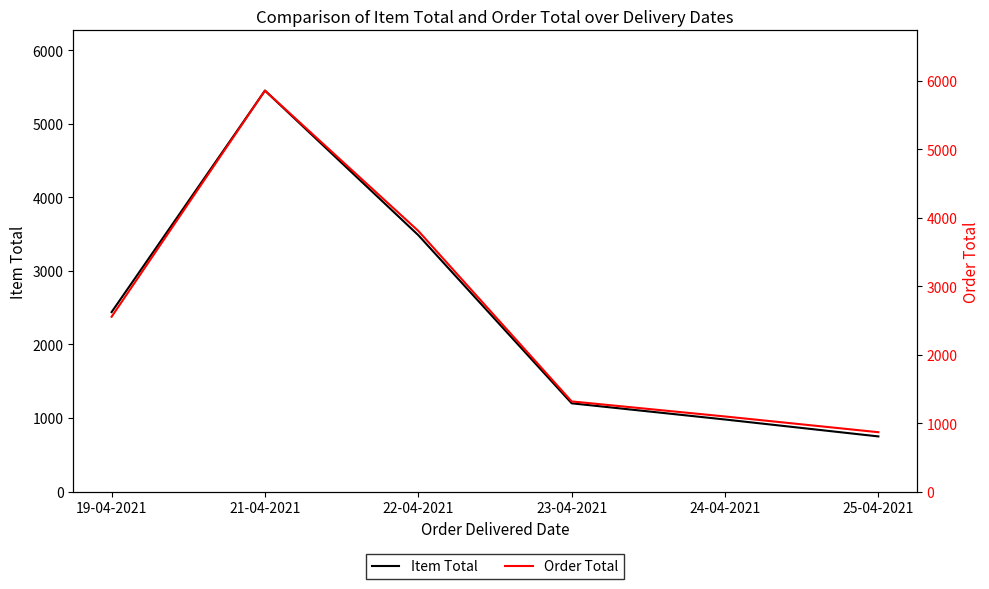

What is the sum of the Order Total values at 23-04-2021 and 22-04-2021?

5128